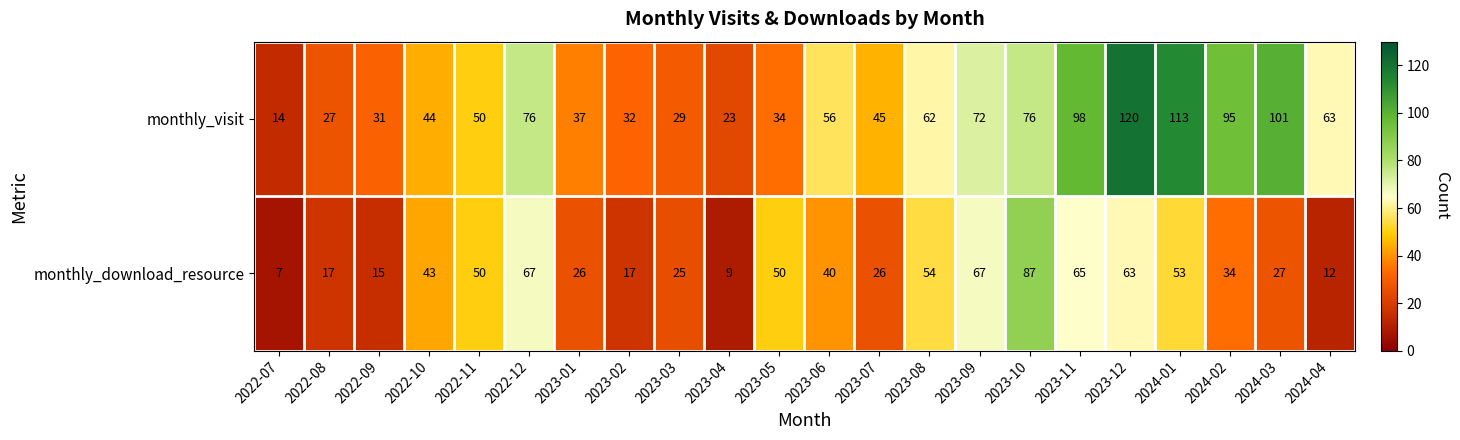

How many series are shown in this chart?

2